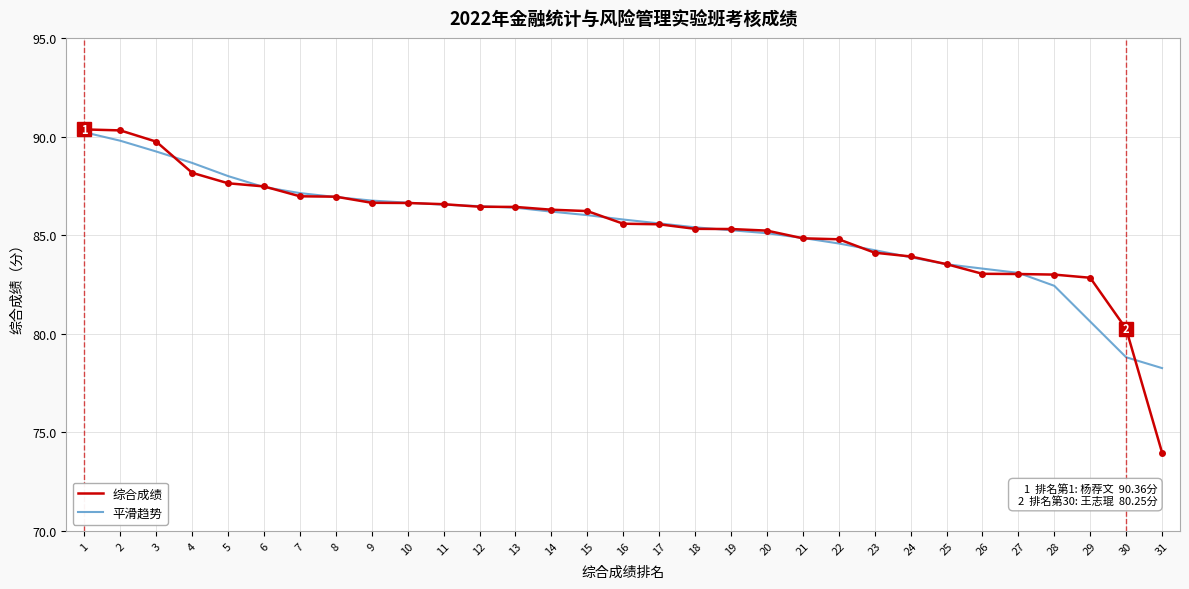

Which series ends up on top after the final intersection of 综合成绩 and 平滑趋势?

平滑趋势